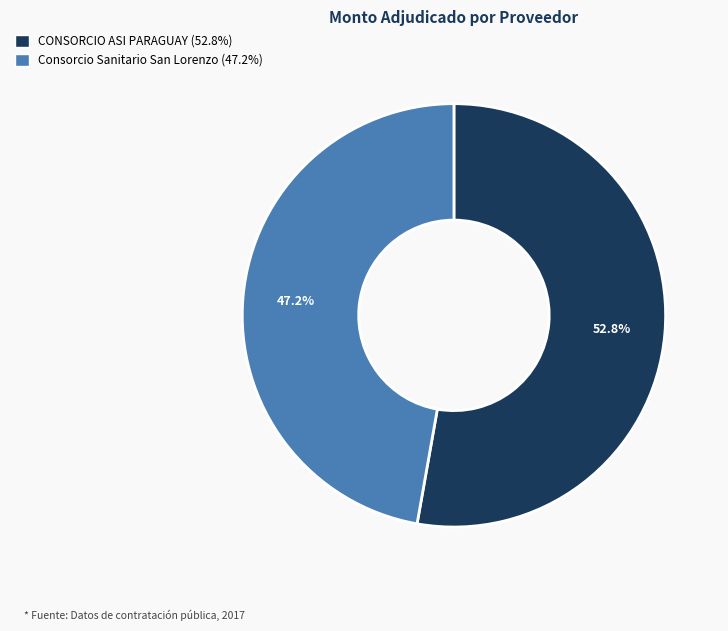

What is the largest slice in the pie chart?

CONSORCIO ASI PARAGUAY